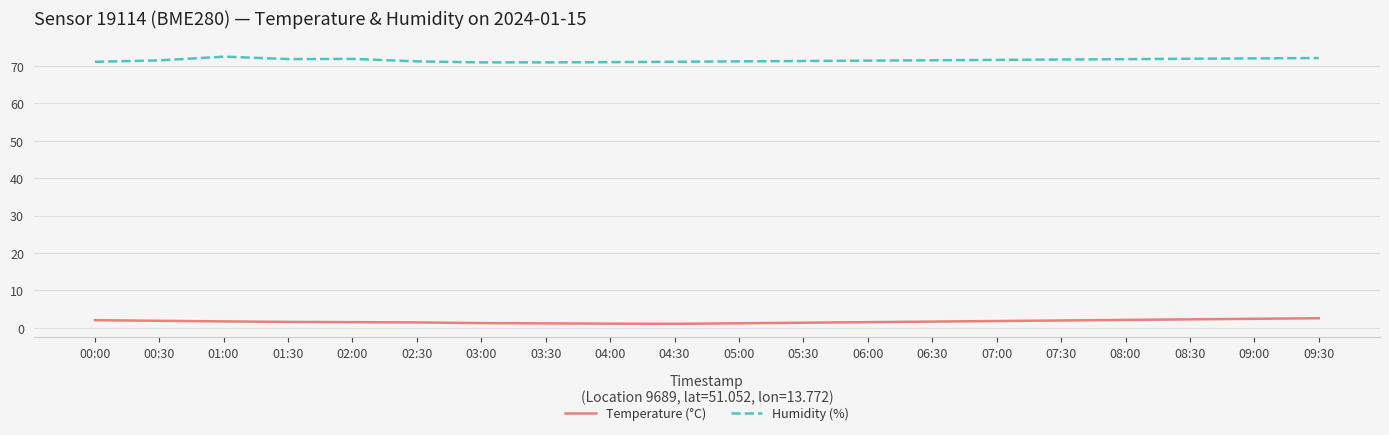

Which series has the largest total across all categories?

Humidity (%)